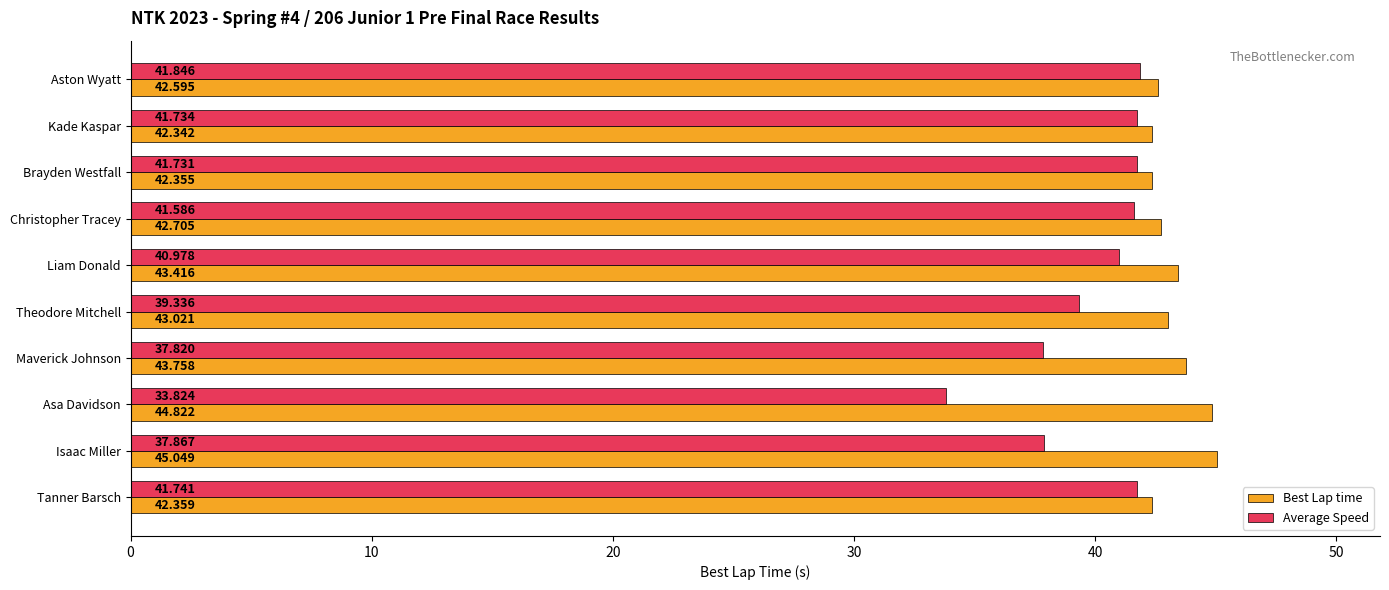

At which label is Best Lap time closest to 43?

Theodore Mitchell